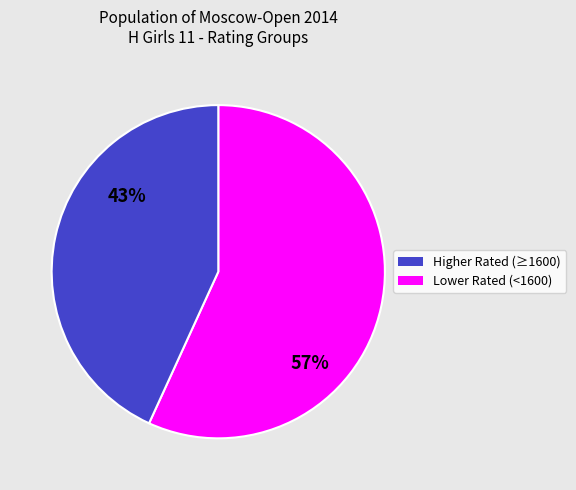

Is there any slice that represents more than half of the pie?

Yes